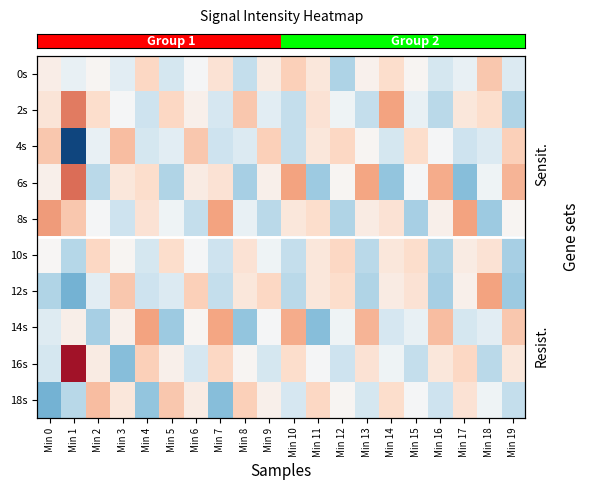

What is the difference between the highest and lowest values at Min 9?

1.8